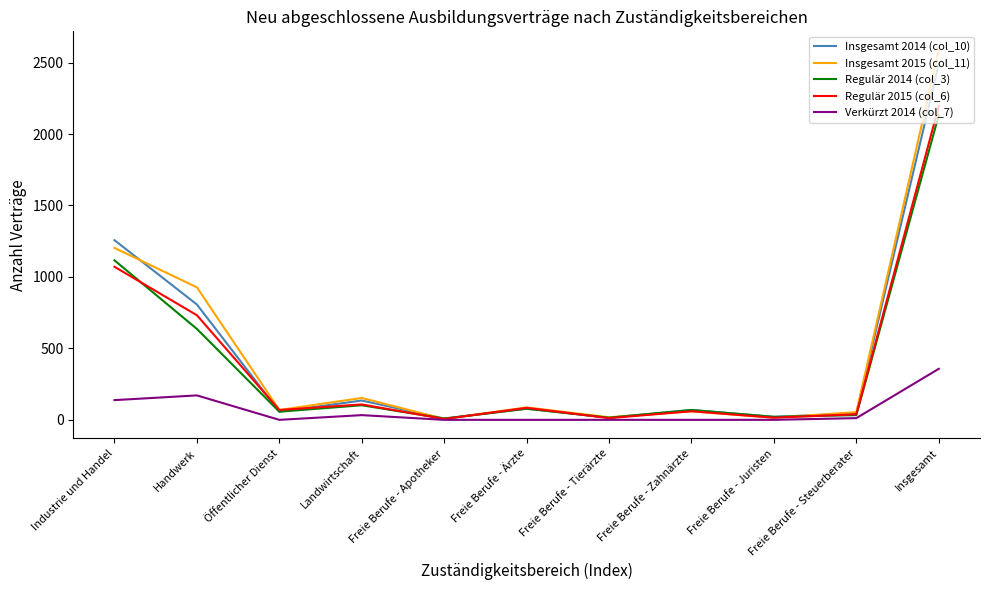

Where is the first local maximum for Insgesamt 2014 (col_10)?

Landwirtschaft